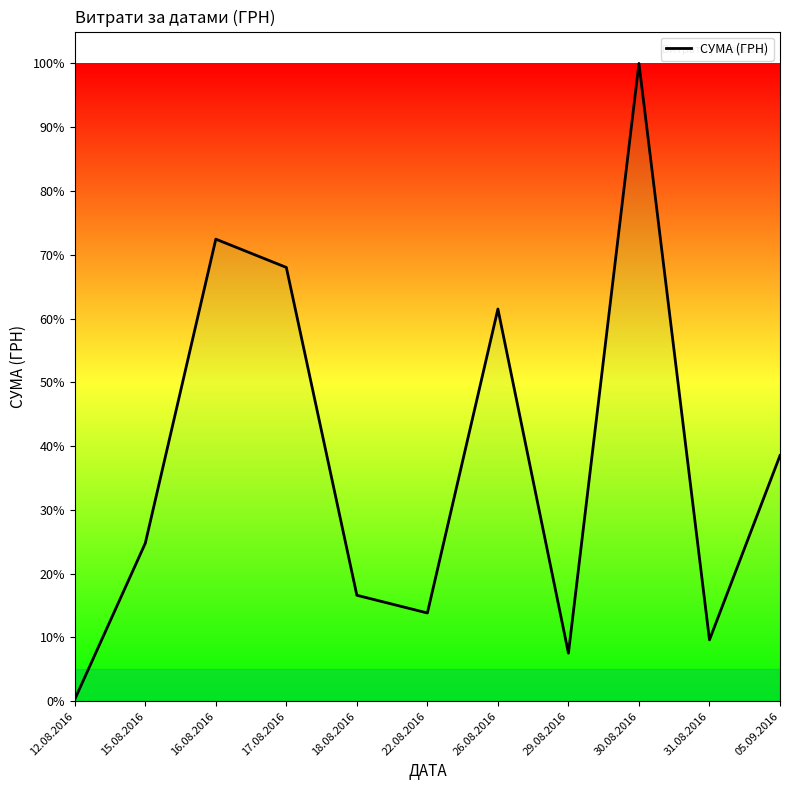

At which category does the data reach its first local valley?

22.08.2016